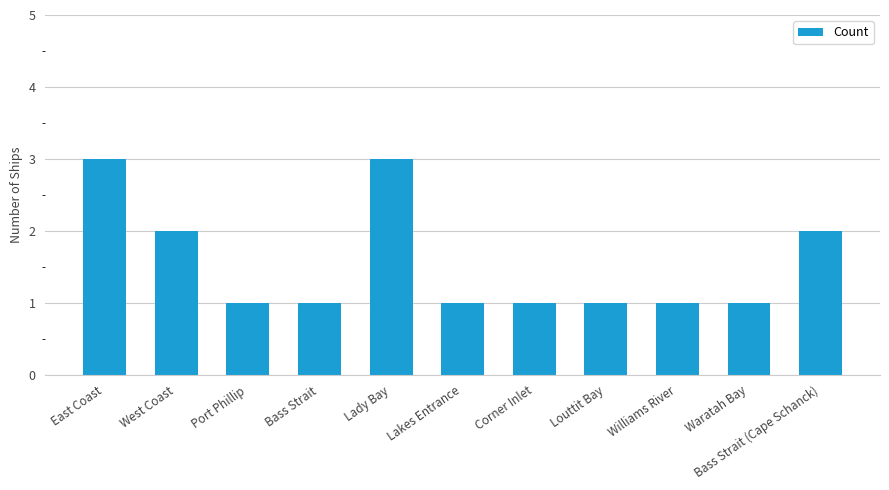

The chart shows a value of 1 at Waratah Bay. True or false?

True